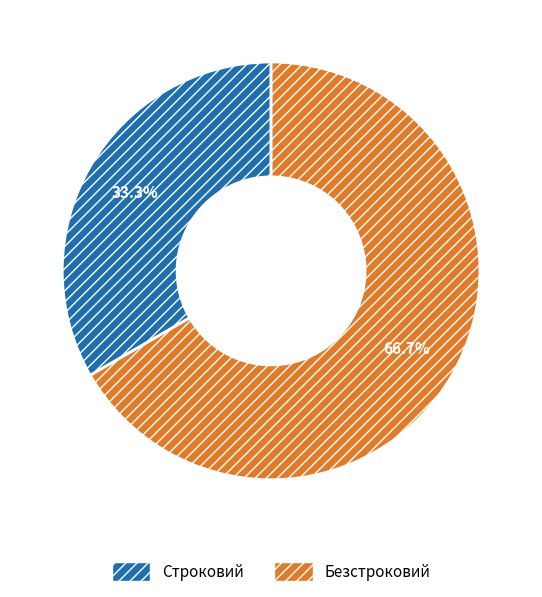

To the nearest percent, what is the difference between the Строковий and Безстроковий slice percentages?

33%